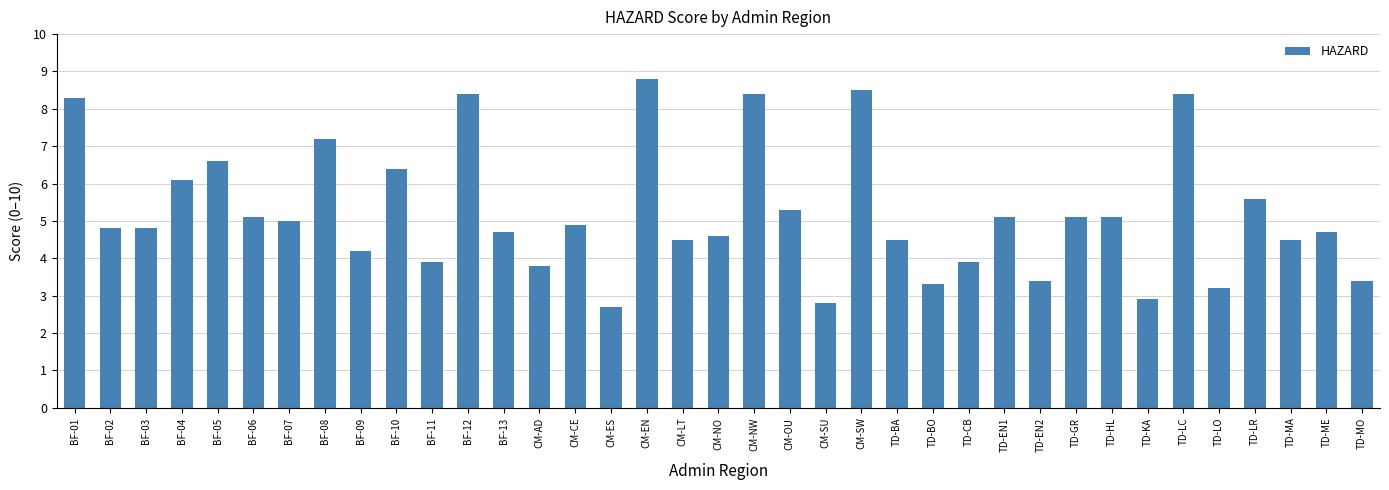

Reading right to left, what are all the values shown in this chart?

TD-MO=3.4	TD-ME=4.7	TD-MA=4.5	TD-LR=5.6	TD-LO=3.2	TD-LC=8.4	TD-KA=2.9	TD-HL=5.1	TD-GR=5.1	TD-EN2=3.4	TD-EN1=5.1	TD-CB=3.9	TD-BO=3.3	TD-BA=4.5	CM-SW=8.5	CM-SU=2.8	CM-OU=5.3	CM-NW=8.4	CM-NO=4.6	CM-LT=4.5	CM-EN=8.8	CM-ES=2.7	CM-CE=4.9	CM-AD=3.8	BF-13=4.7	BF-12=8.4	BF-11=3.9	BF-10=6.4	BF-09=4.2	BF-08=7.2	BF-07=5.0	BF-06=5.1	BF-05=6.6	BF-04=6.1	BF-03=4.8	BF-02=4.8	BF-01=8.3